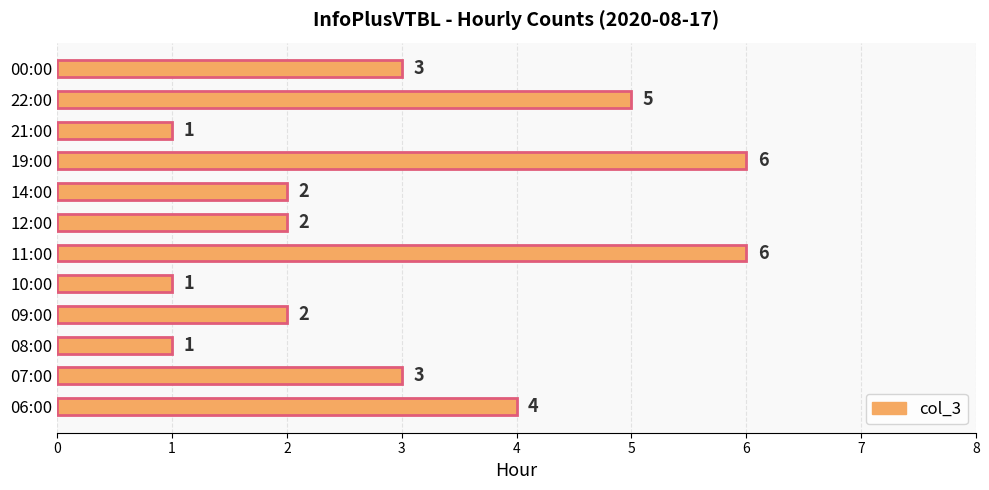

What is the change in value from 11:00 to 21:00?

-5